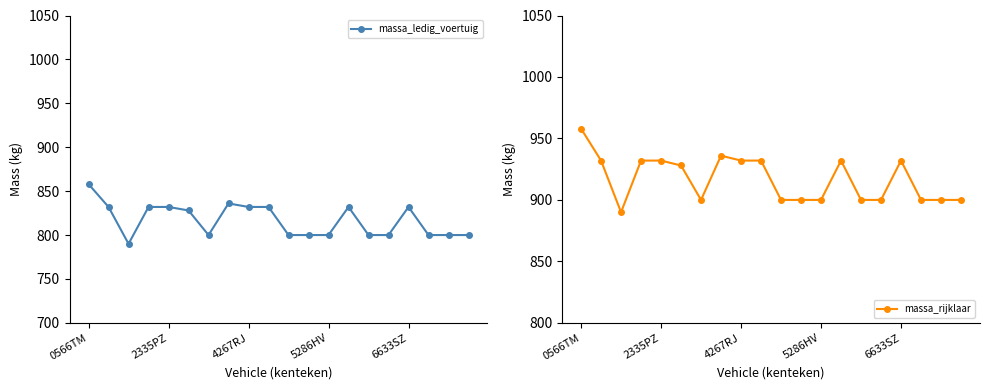

The massa_ledig_voertuig series shows 832 at 6633SZ. True or false?

True